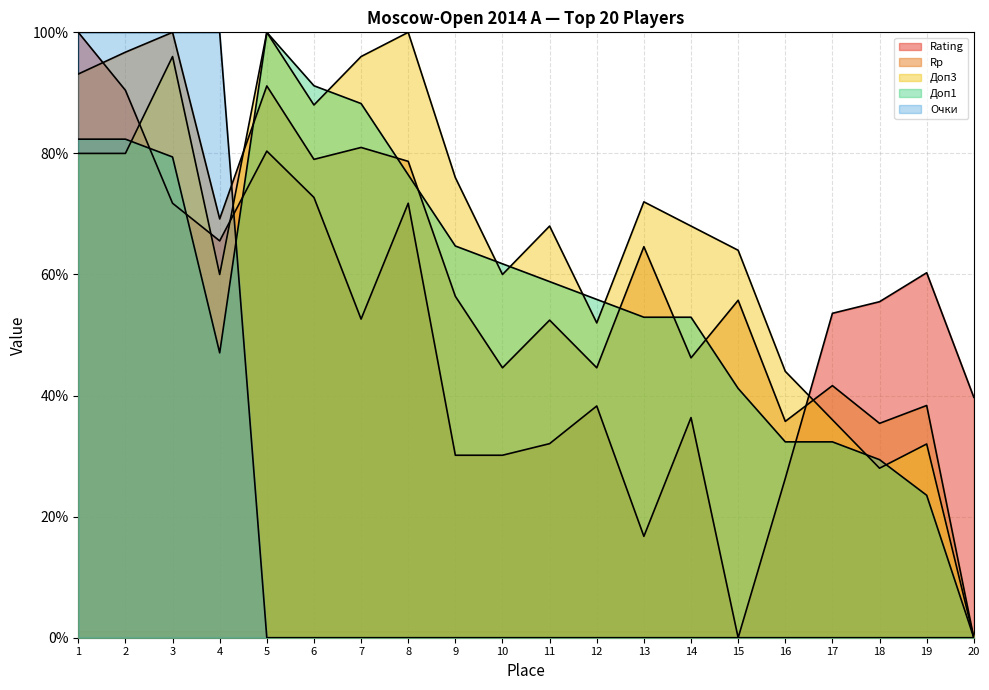

Which series has the widest spread of values?

Rating